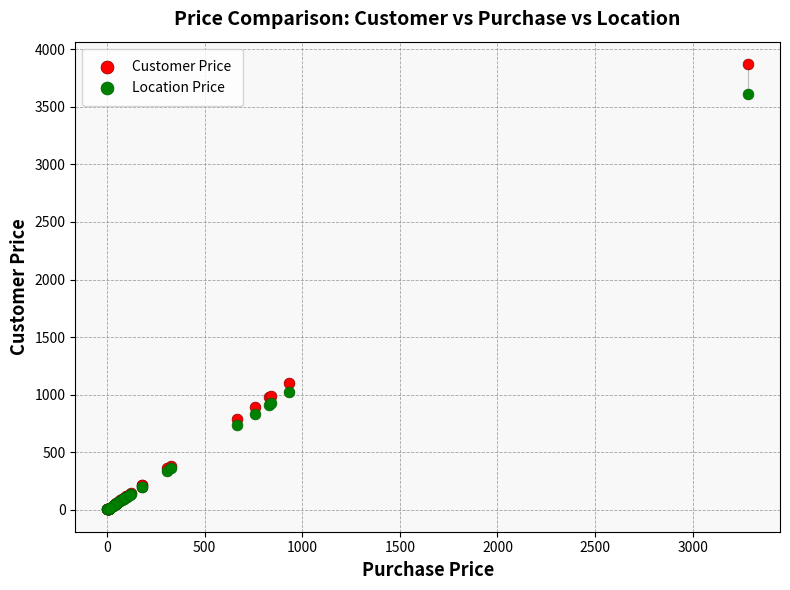

In the Customer Price series, what Y value is closest to 1937?

1100